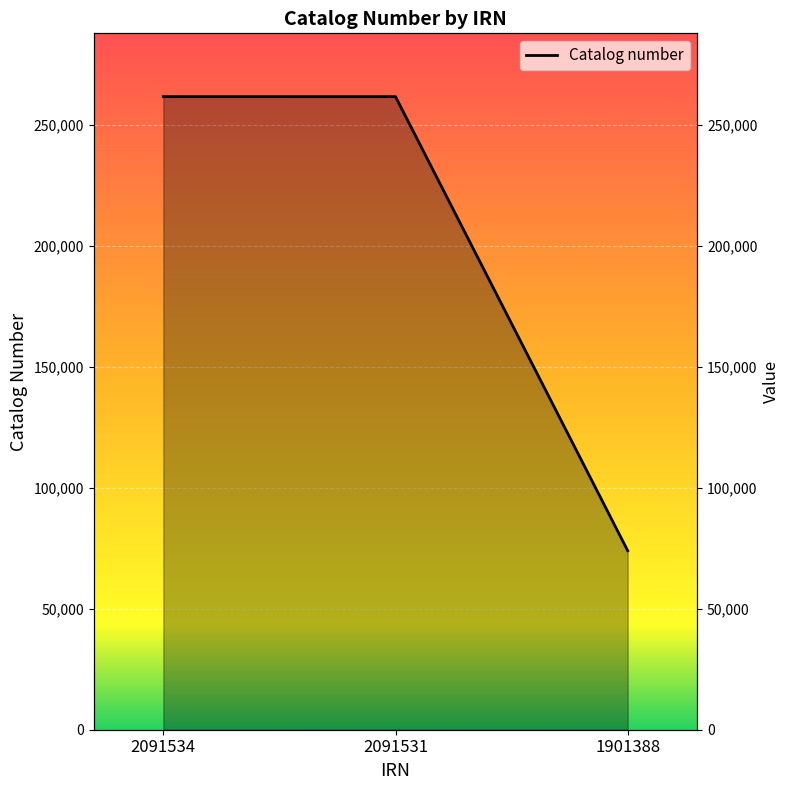

Where does the data first go above 261716?

2091534